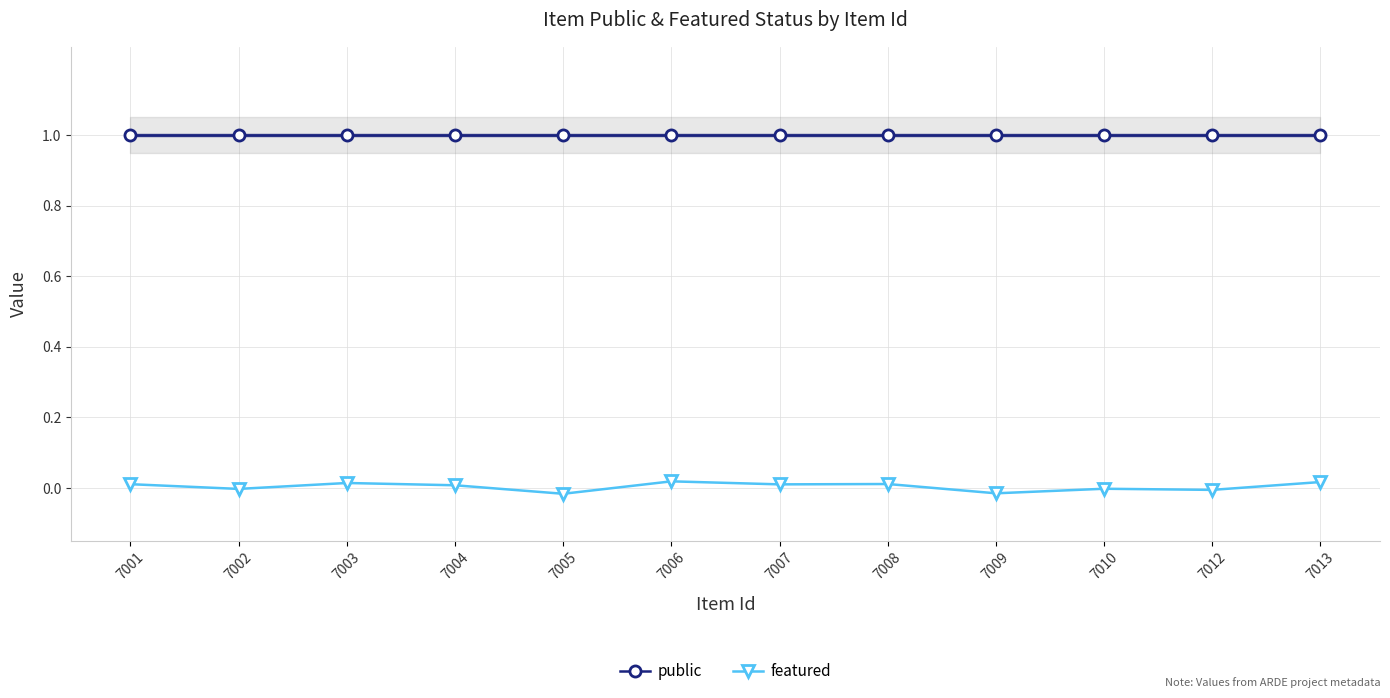

What is the value of the public point at the 8th from the left?

1.0